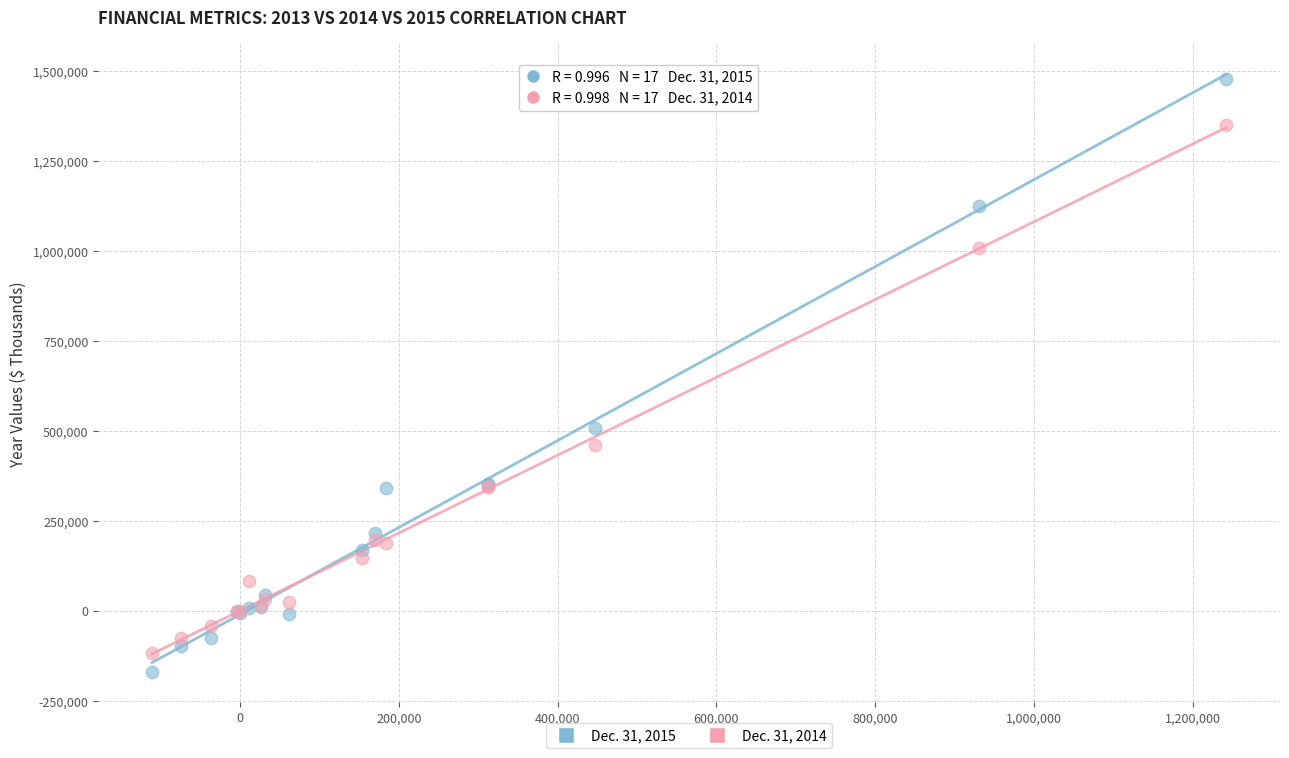

Which series has the widest spread of Y values?

Dec. 31, 2015